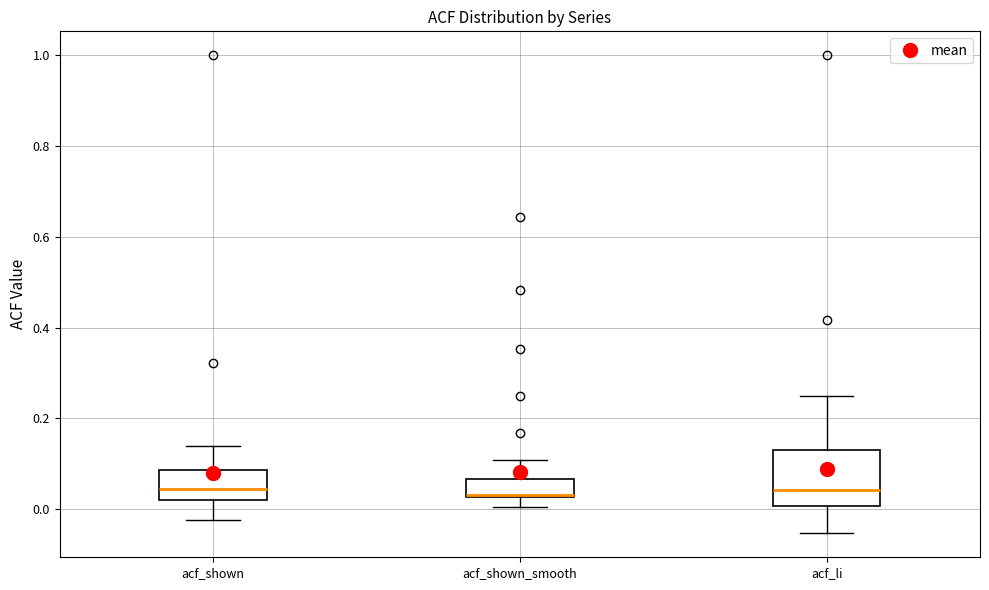

Where is the lower edge of the box for acf_shown_smooth on the y-axis? The values are not printed on the chart, so give them approximately, as read against the axis.

0.02